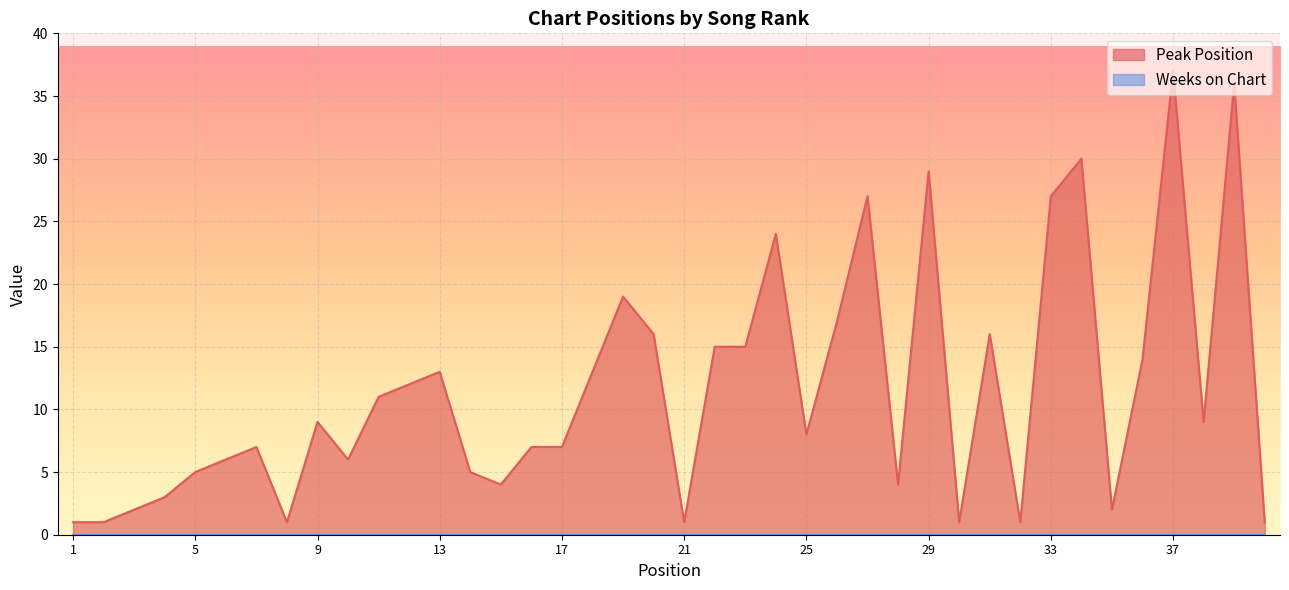

Reading left to right, extract all data points from this chart.

1	1	2	3	5	6	7	1	9	6	11	12	13	5	4	7	7	13	19	16	1	15	15	24	8	17	27	4	29	1	16	1	27	30	2	14	37	9	36	1